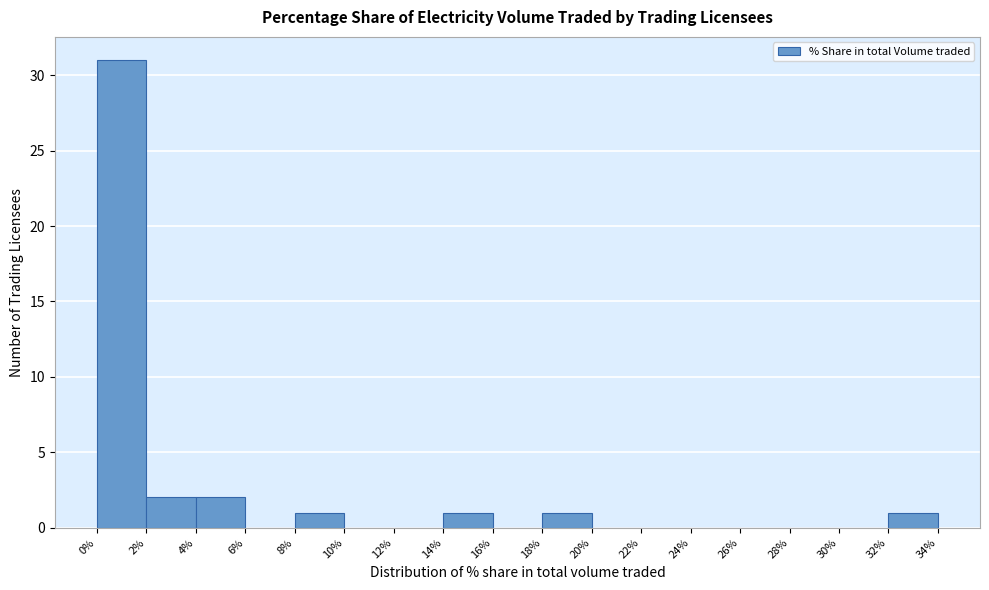

Reading left to right, list every bar in this chart as the range it spans on the x-axis followed by its height. The values are not printed on the chart, so give them approximately, as read against the axis.

0% to 2%: 31
2% to 4%: 2
4% to 6%: 2
6% to 8%: 0
8% to 10%: 1
10% to 12%: 0
12% to 14%: 0
14% to 16%: 1
16% to 18%: 0
18% to 20%: 1
20% to 22%: 0
22% to 24%: 0
24% to 26%: 0
26% to 28%: 0
28% to 30%: 0
30% to 32%: 0
32% to 34%: 1